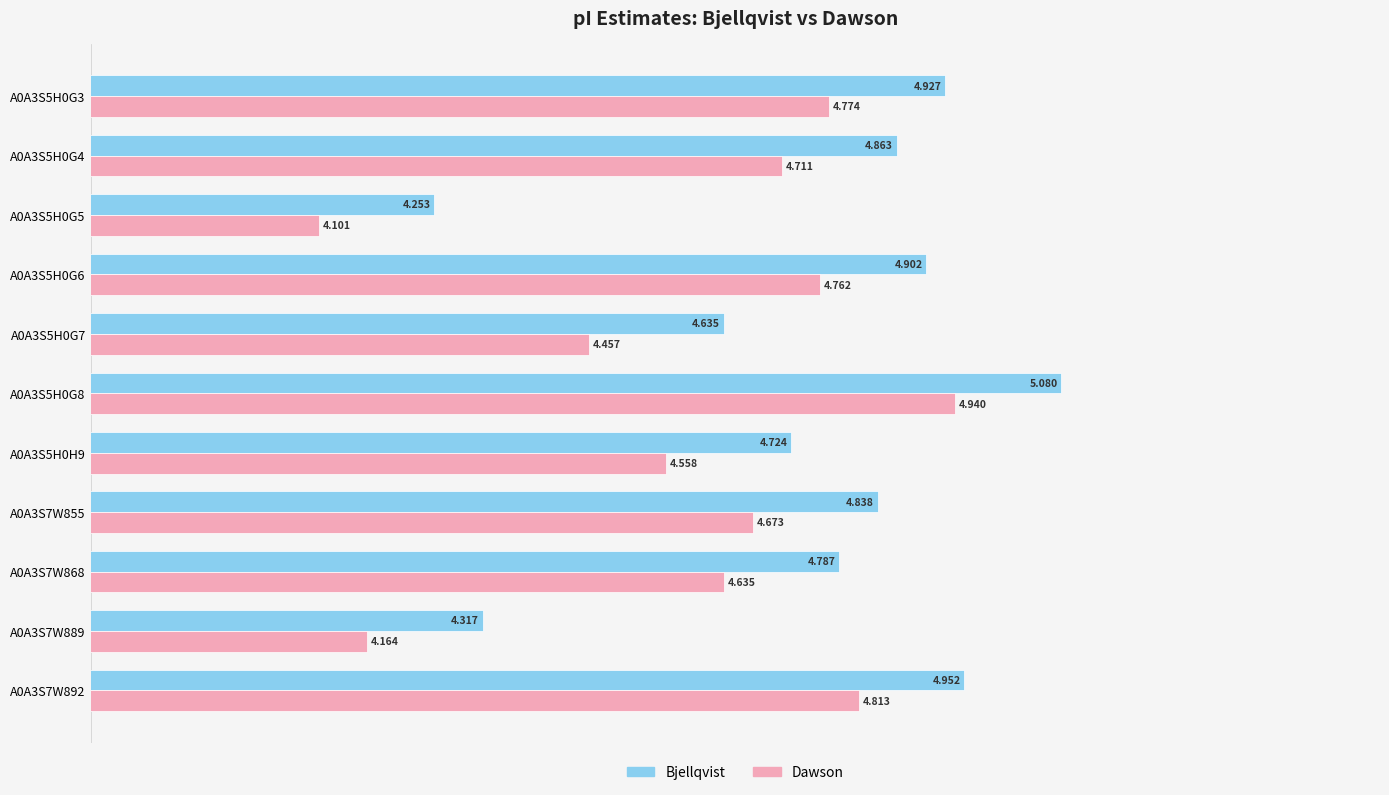

Rank the series by their average value, from lowest to highest.

Dawson, Bjellqvist